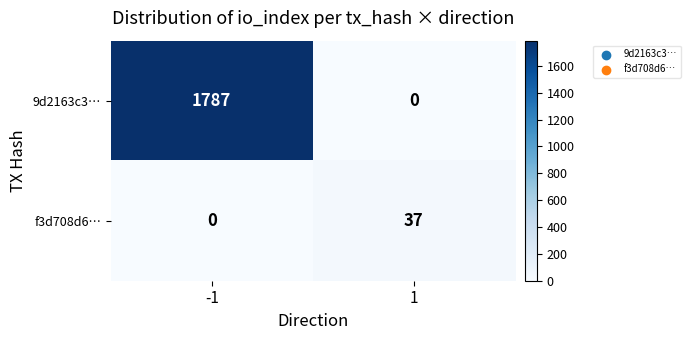

List the labels in order of 9d2163c3… value, smallest first.

1, -1